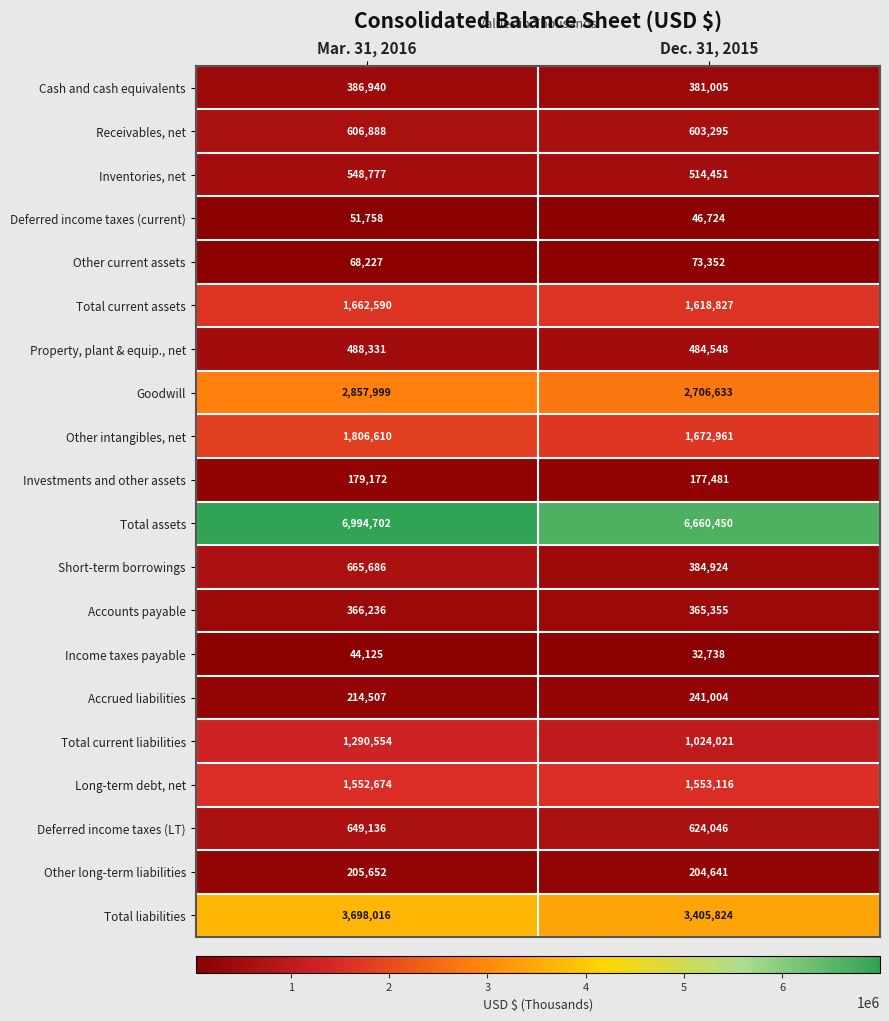

List the series in order of their peak value, lowest first.

Income taxes payable, Deferred income taxes (current), Other current assets, Investments and other assets, Other long-term liabilities, Accrued liabilities, Accounts payable, Cash and cash equivalents, Property, plant & equip., net, Inventories, net, Receivables, net, Deferred income taxes (LT), Short-term borrowings, Total current liabilities, Long-term debt, net, Total current assets, Other intangibles, net, Goodwill, Total liabilities, Total assets